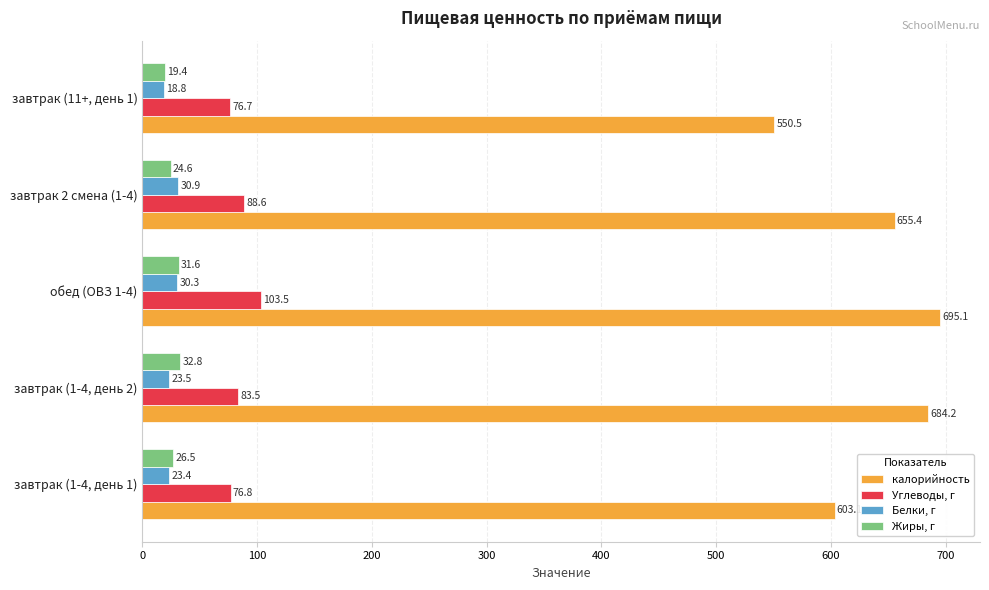

At which label is Углеводы, г closest to 90?

завтрак 2 смена (1-4)